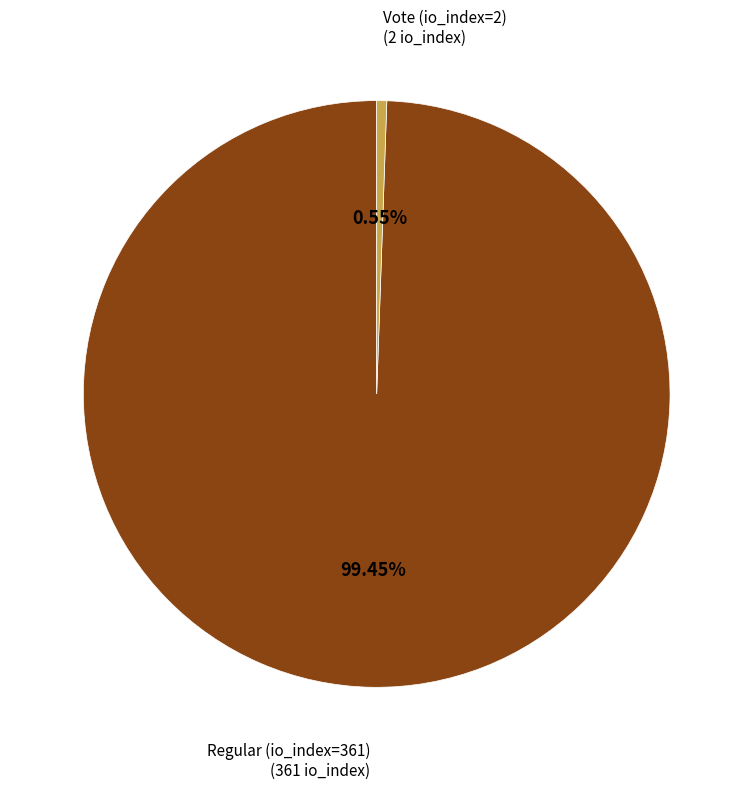

How many slices are in this pie chart?

2